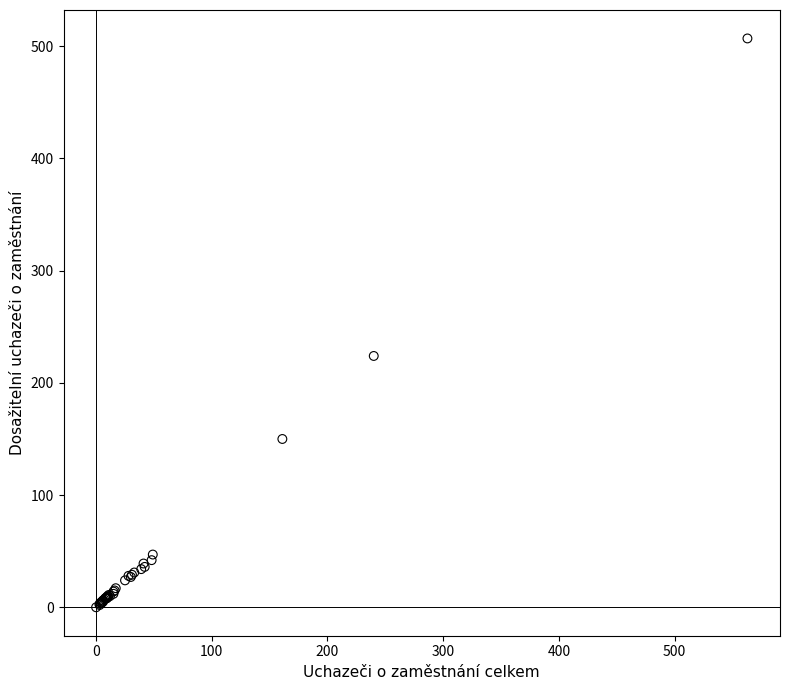

What Y value in the scatter plot is closest to 253?

224